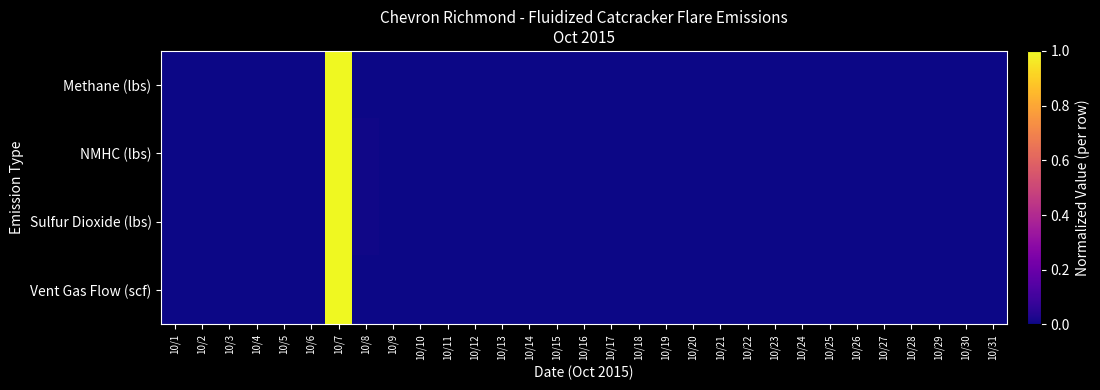

Which series changed the most between 10/12 and 10/28?

Methane (lbs)